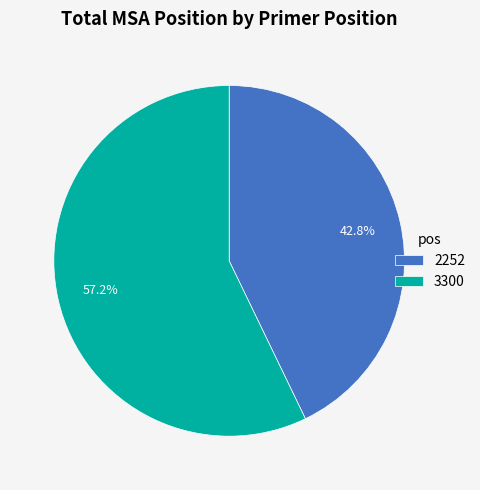

Rank the categories by value from highest to lowest.

3300, 2252